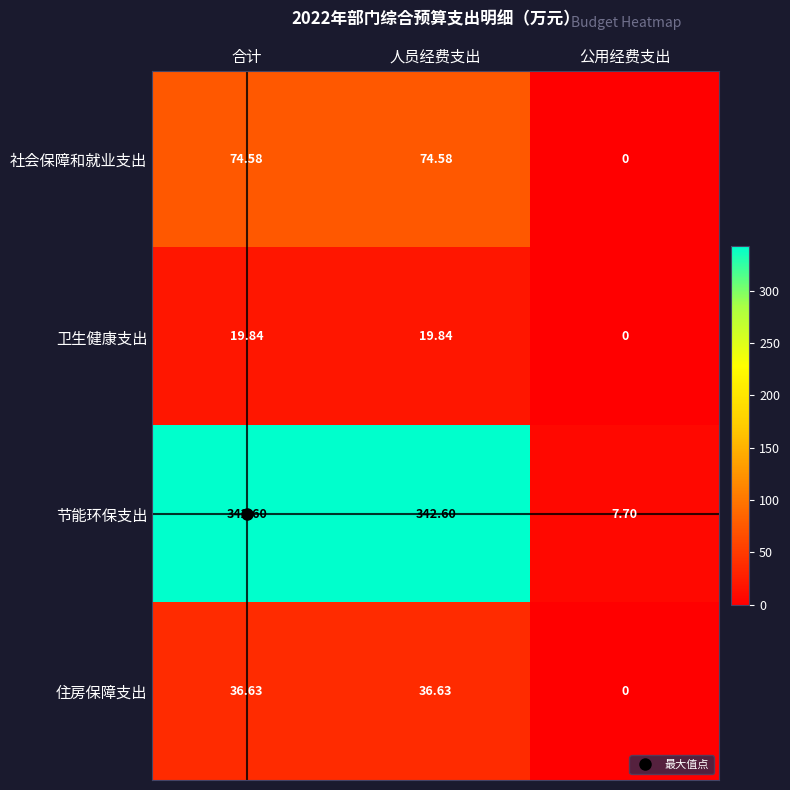

Which series has the widest spread of values?

节能环保支出